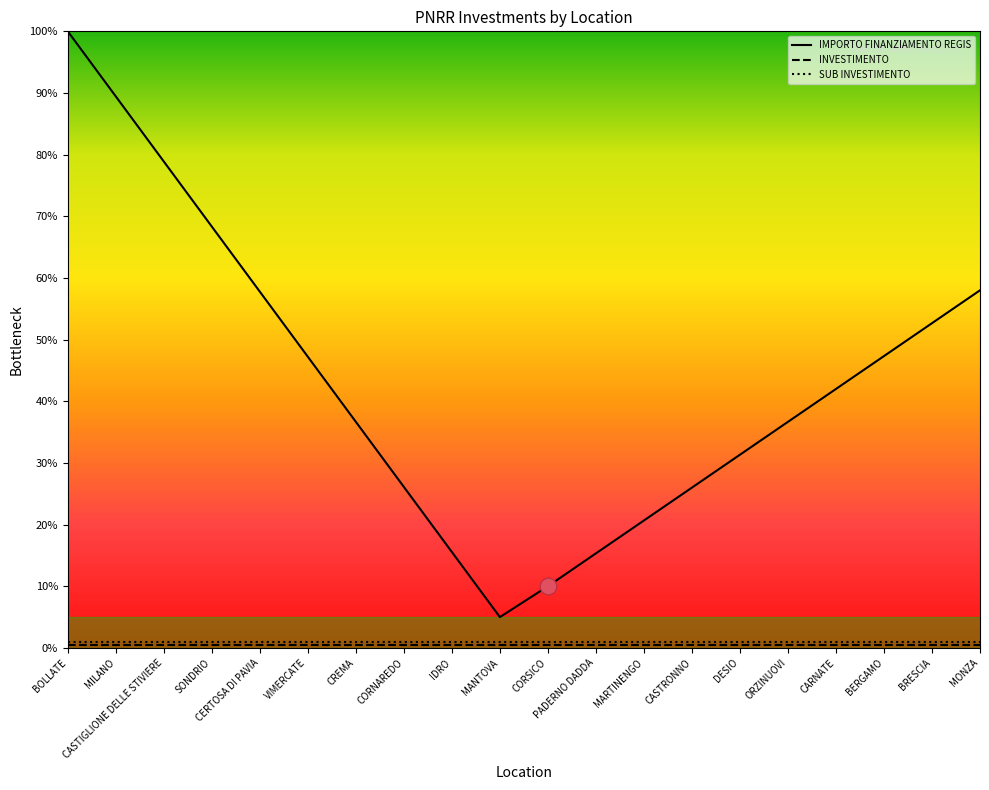

What is the greatest value displayed?

100.0